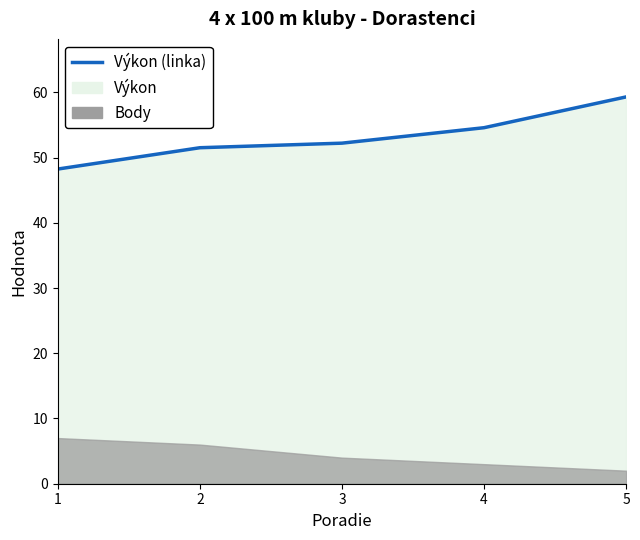

Between 1 and 5, which is larger?

5